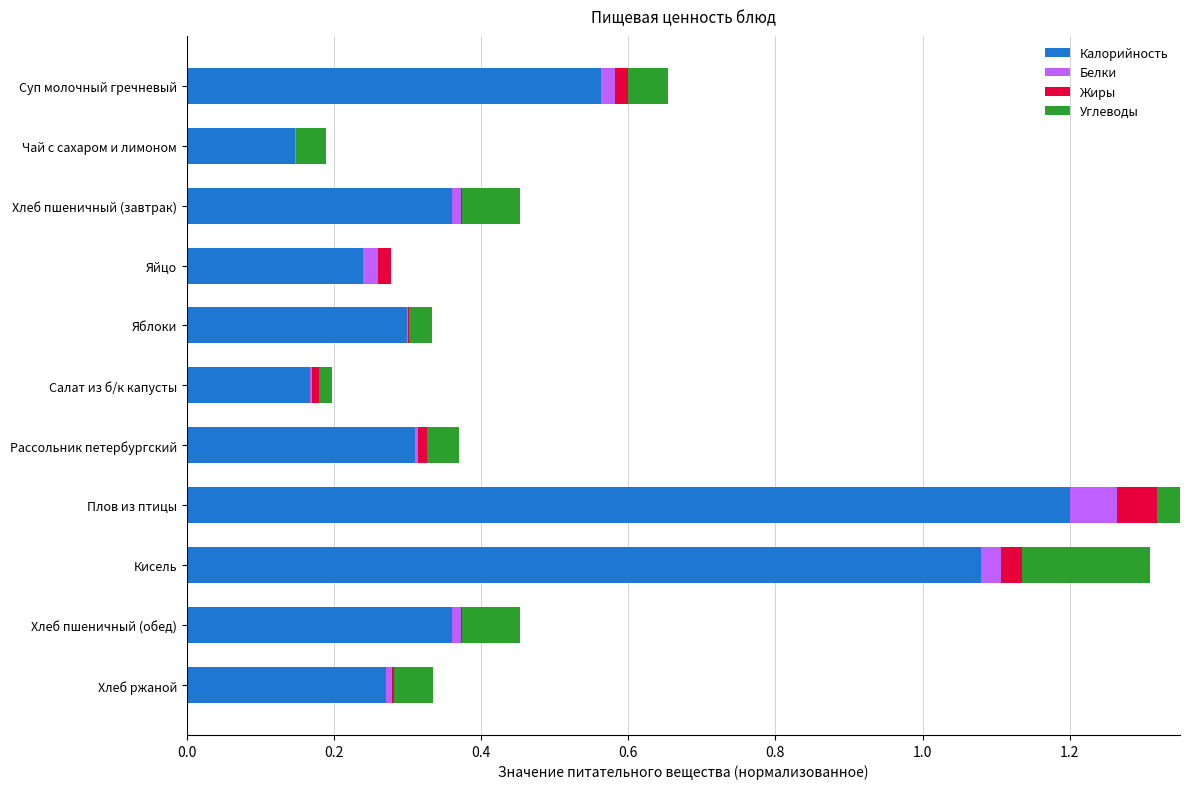

Which has a higher value, Рассольник петербургский or Кисель?

Кисель